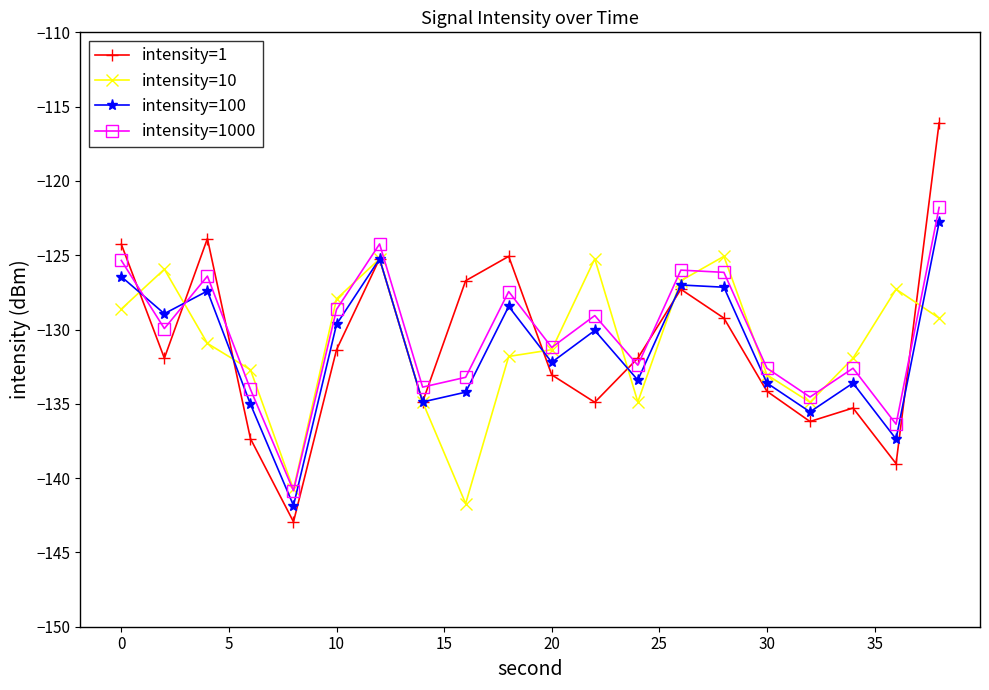

What is the greatest value displayed?

-116.1